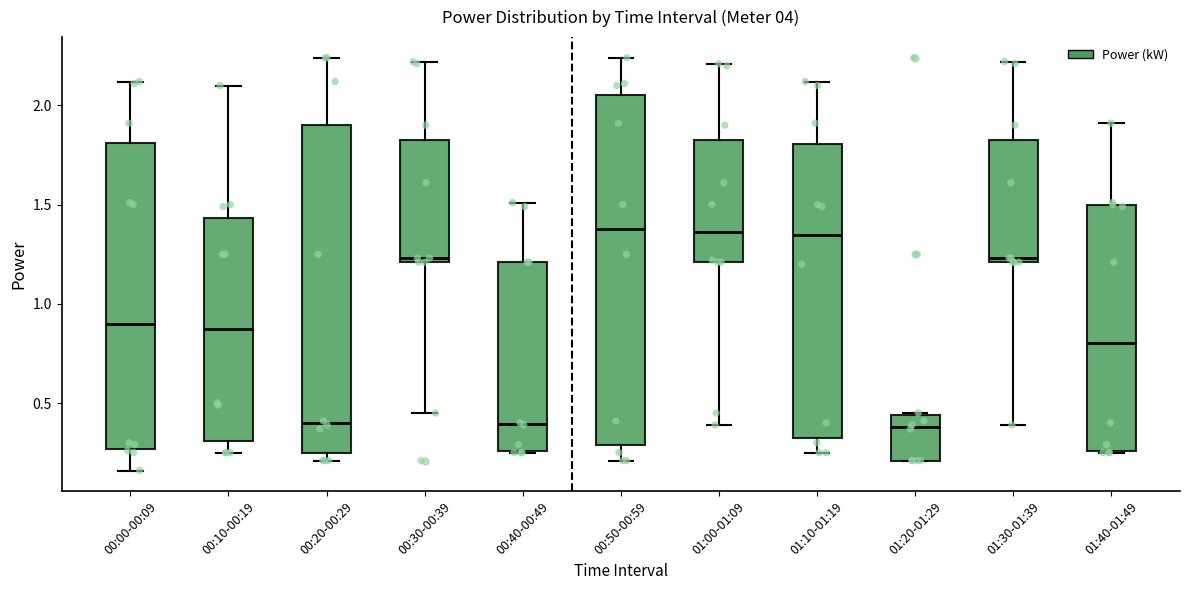

Reading left to right, transcribe this box plot: for each box, give where its median line is, the range the box spans, and where its two whiskers end, as read against the y-axis. The values are not printed on the chart, so give them approximately, as read against the axis.

00:00-00:09: median 0.90, box 0.25 to 1.80, whiskers 0.15 to 2.10
00:10-00:19: median 0.90, box 0.30 to 1.45, whiskers 0.25 to 2.10
00:20-00:29: median 0.40, box 0.25 to 1.90, whiskers 0.20 to 2.25
00:30-00:39: median 1.25, box 1.20 to 1.85, whiskers 0.45 to 2.20
00:40-00:49: median 0.40, box 0.25 to 1.20, whiskers 0.25 to 1.50
00:50-00:59: median 1.40, box 0.30 to 2.05, whiskers 0.20 to 2.25
01:00-01:09: median 1.35, box 1.20 to 1.85, whiskers 0.40 to 2.20
01:10-01:19: median 1.35, box 0.35 to 1.80, whiskers 0.25 to 2.10
01:20-01:29: median 0.40, box 0.20 to 0.45, whiskers 0.20 to 0.45
01:30-01:39: median 1.25, box 1.20 to 1.85, whiskers 0.40 to 2.20
01:40-01:49: median 0.80, box 0.25 to 1.50, whiskers 0.25 to 1.90